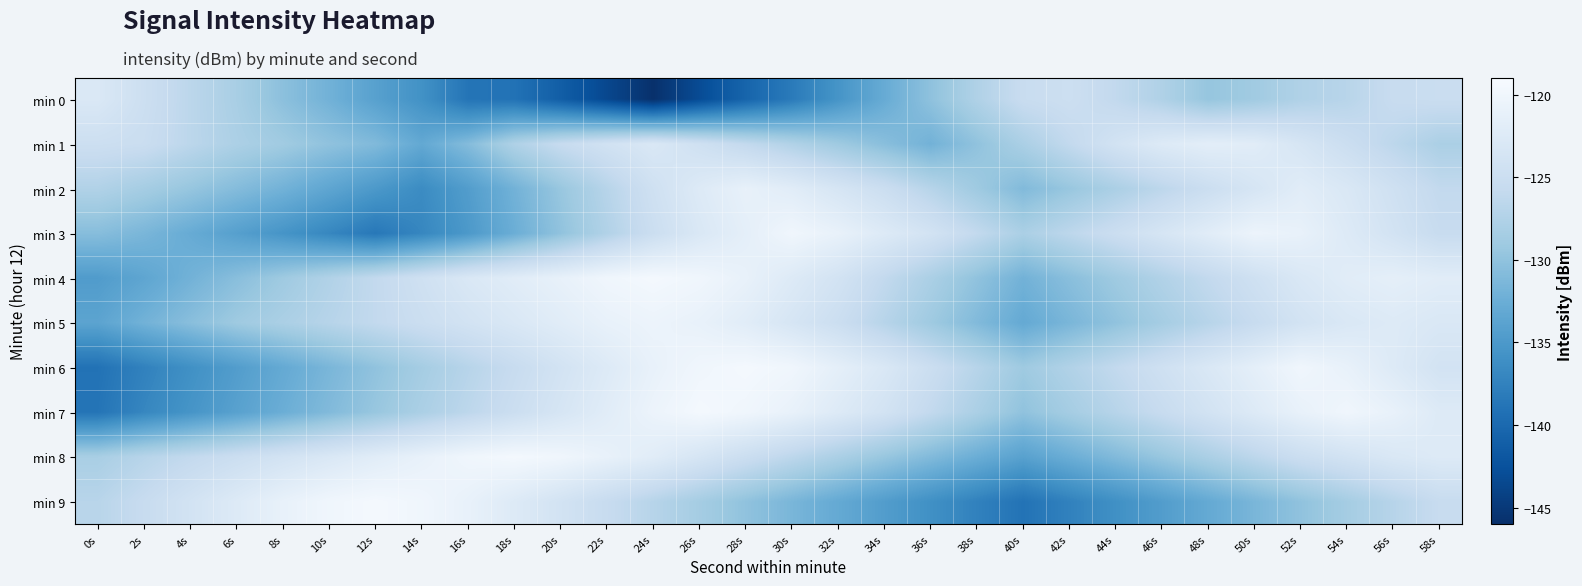

Which series has the widest spread of values?

min 0